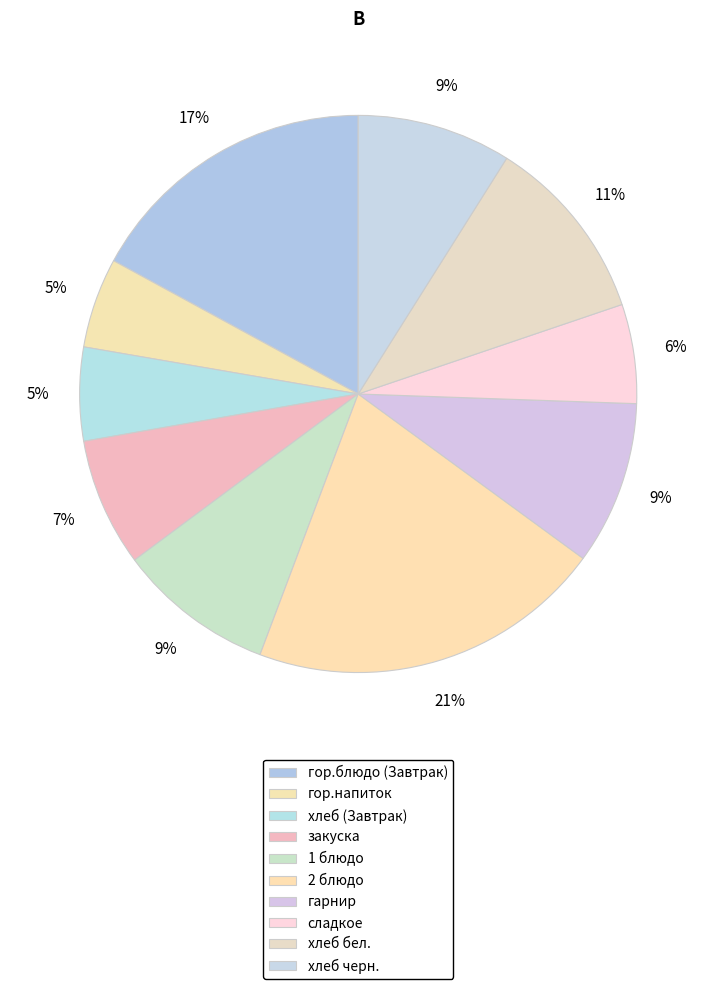

Is there a majority slice in this chart?

No